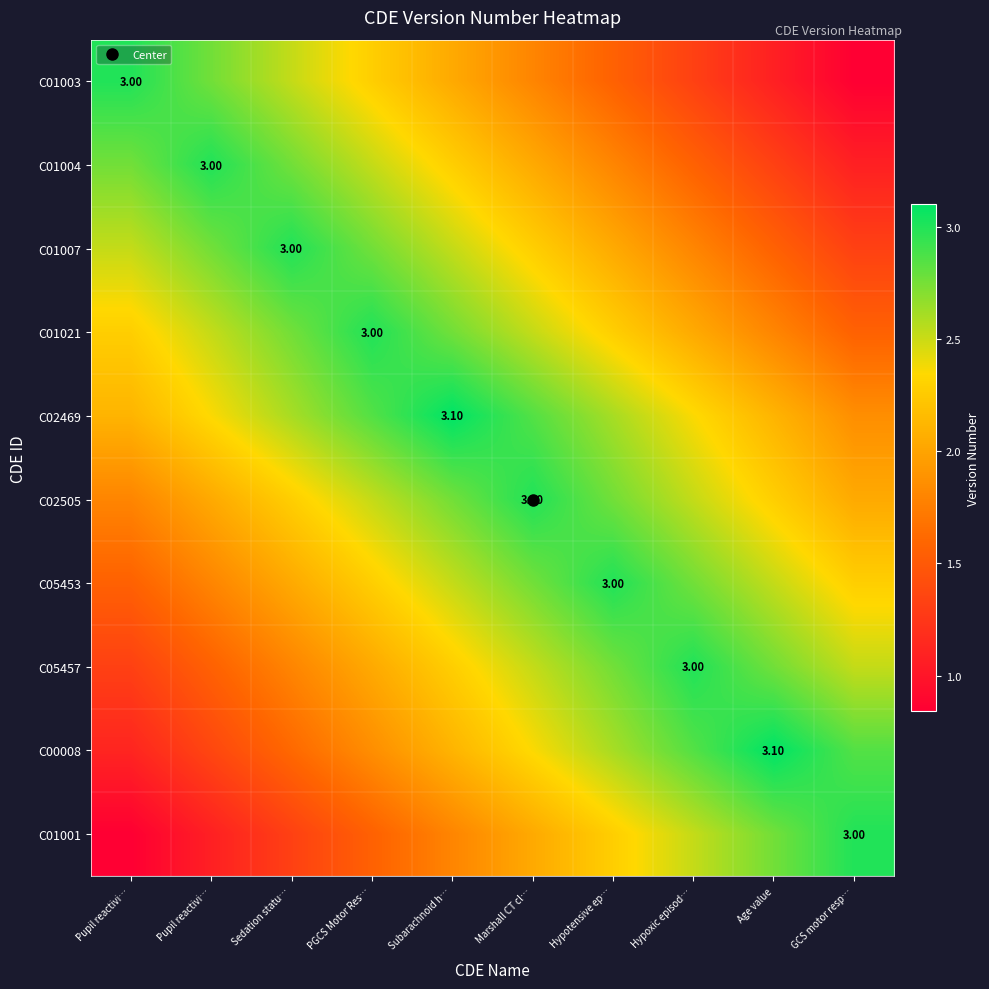

What is the sum of the C02469 values at Hypoxic episod… and PGCS Motor Res…?

5.2